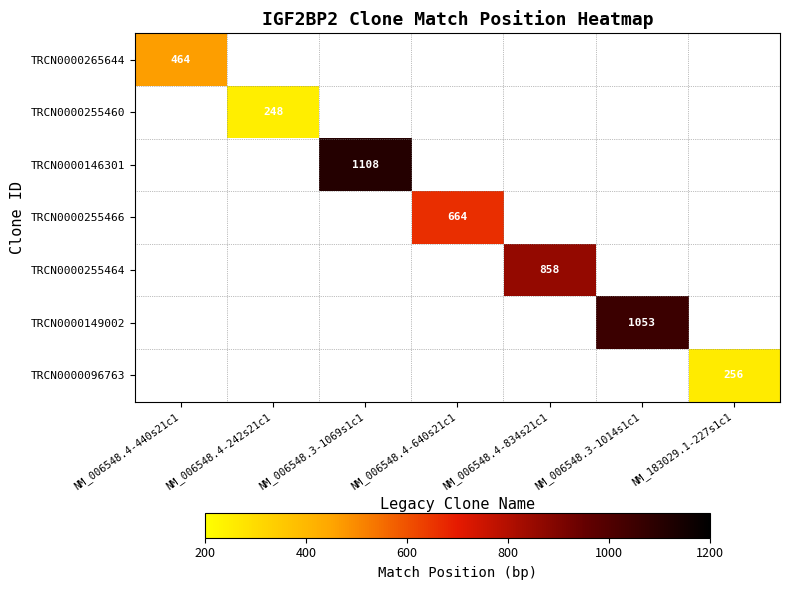

The value of TRCN0000096763 at NM_183029.1-227s1c1 is 438. True or false?

False